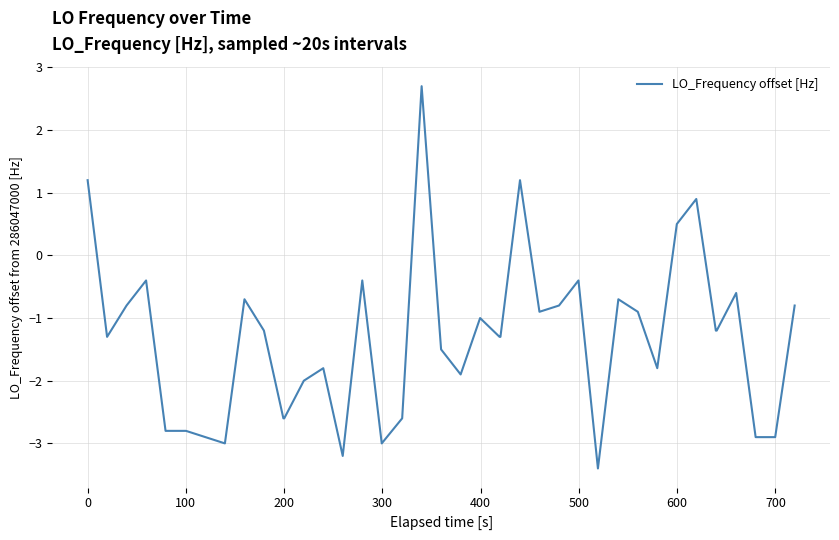

What is the difference between the maximum and minimum values?

6.1